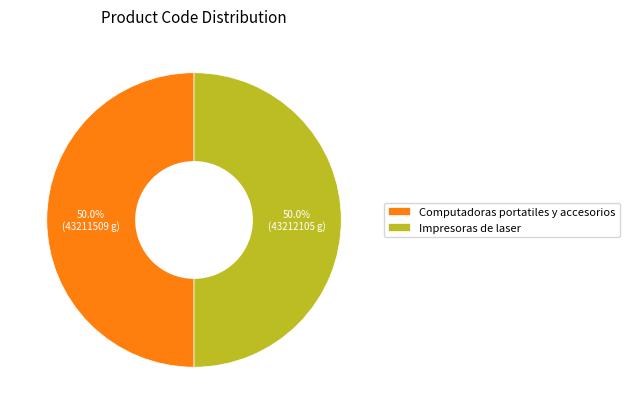

Combined, what portion of the pie is Impresoras de laser and Computadoras portatiles y accesorios?

100.0%